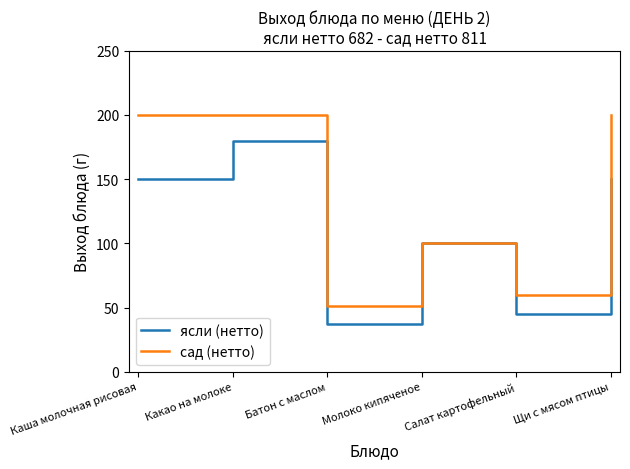

What is the average value of the ясли (нетто) series?

110